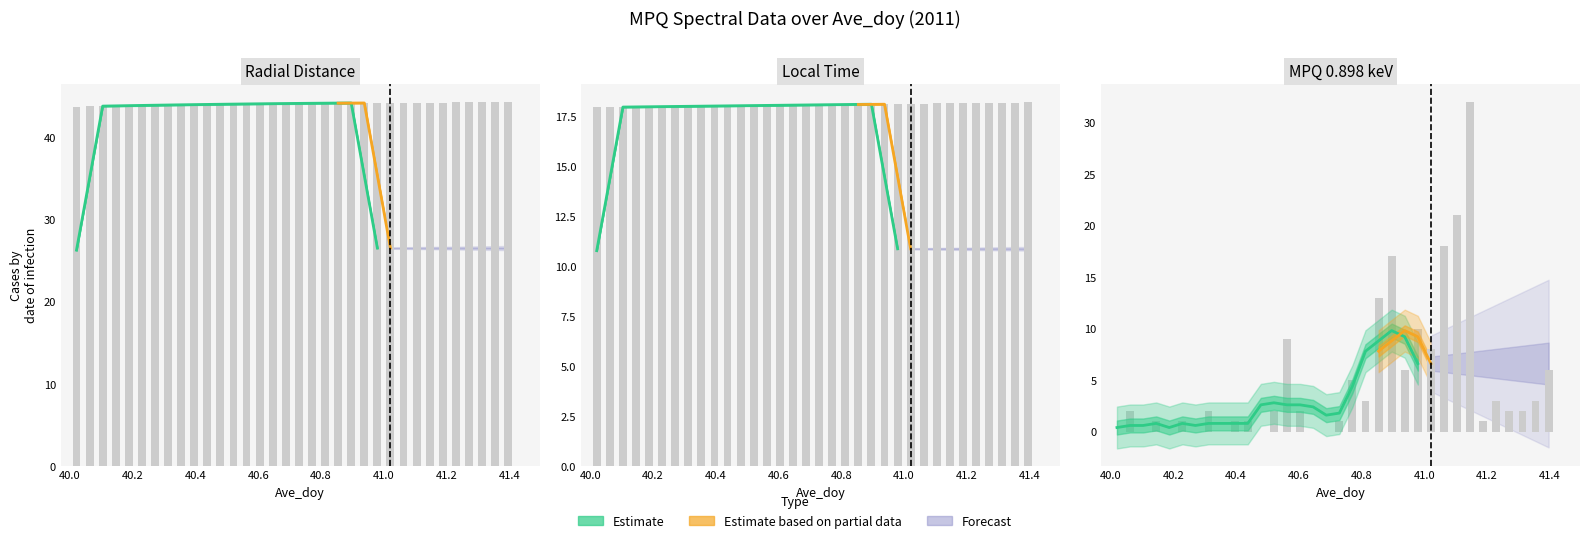

What is the label of the 18th bar from the right?

40.6875